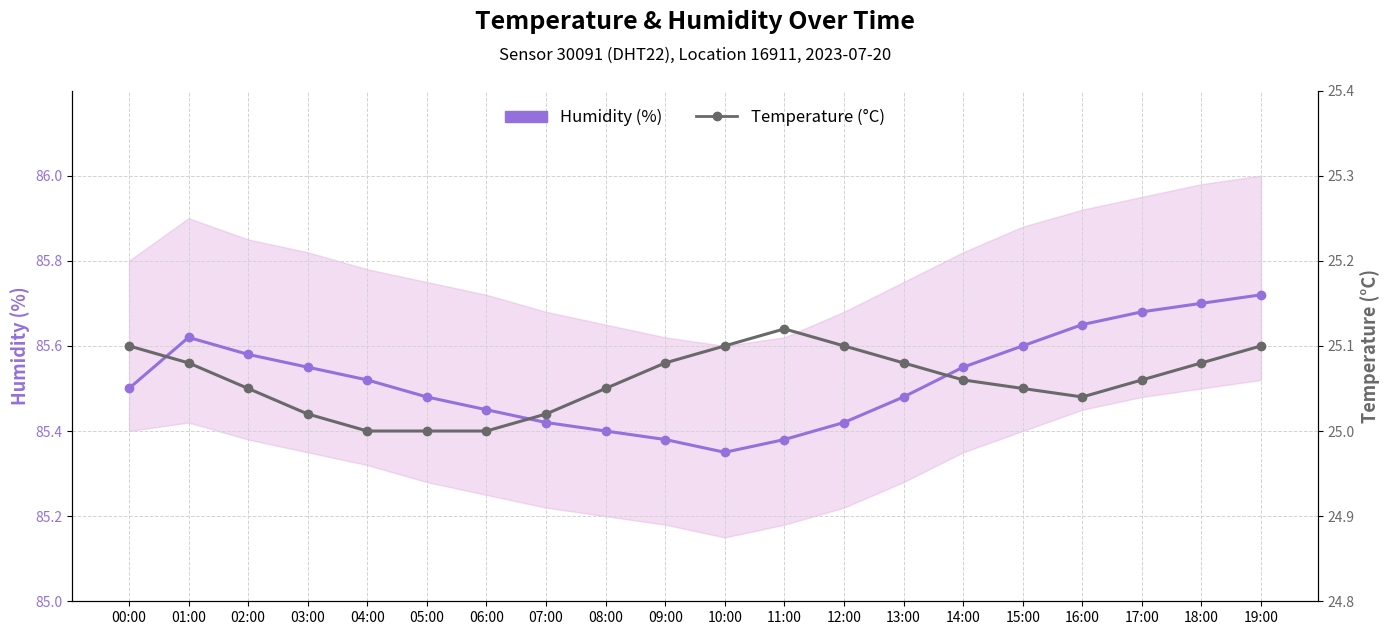

At which category is the sum across all series the highest?

19:00